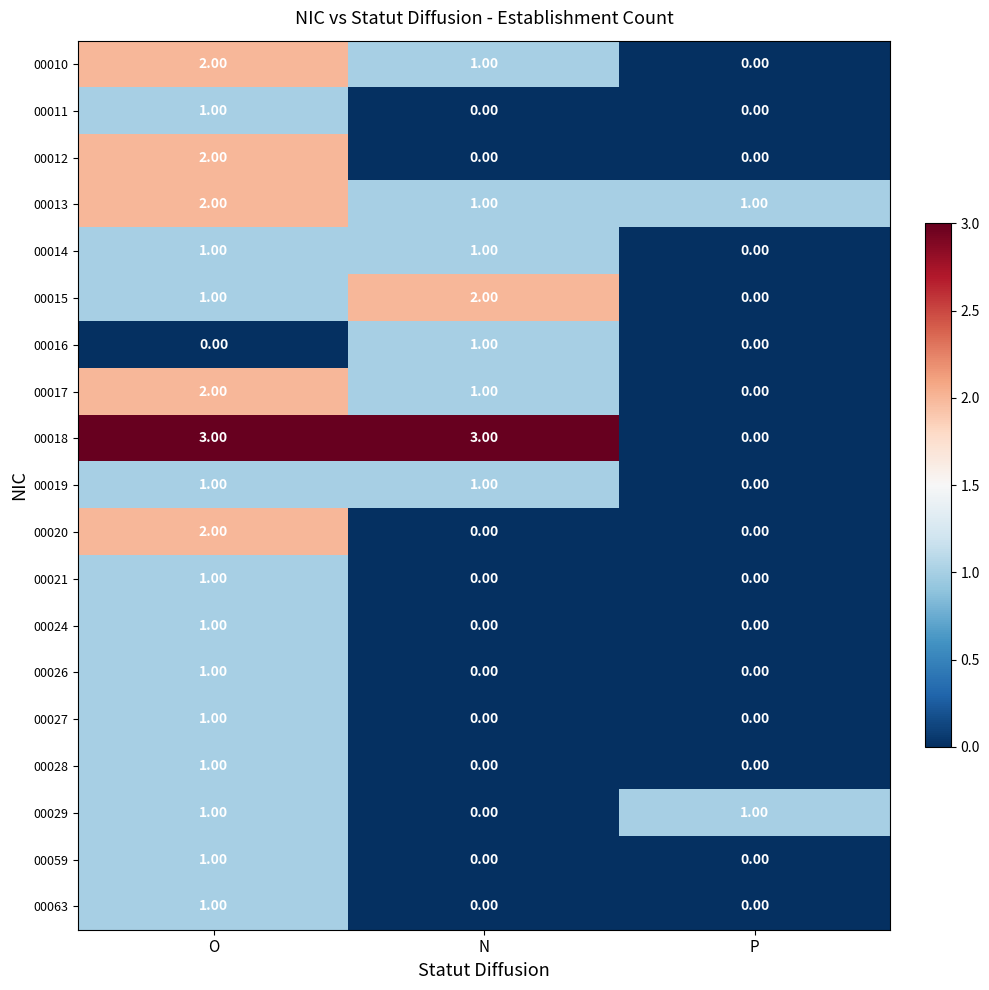

Which series has the widest spread of values?

00018